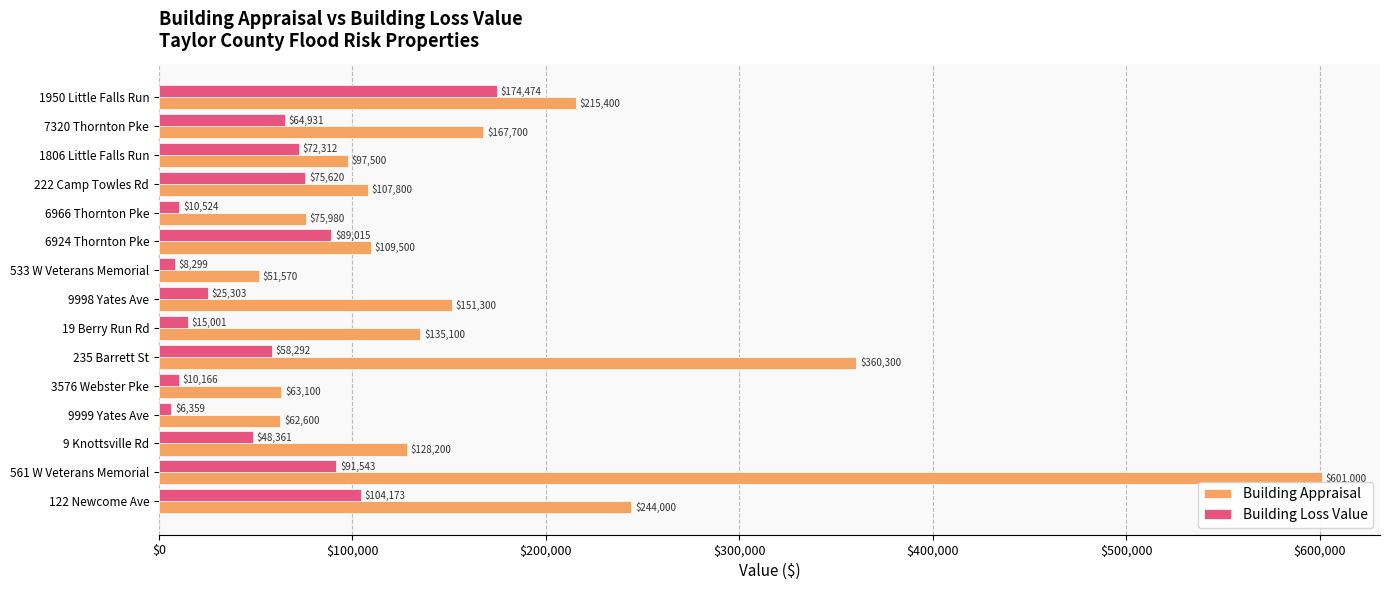

Which series has the widest spread of values?

Building Appraisal